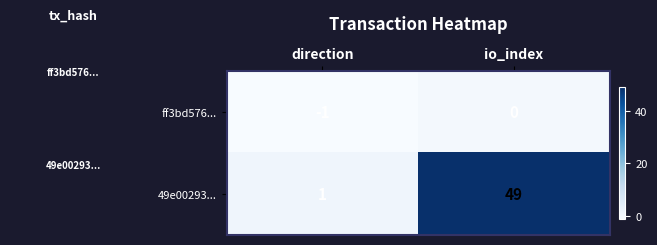

At how many categories does at least one series exceed 31?

1